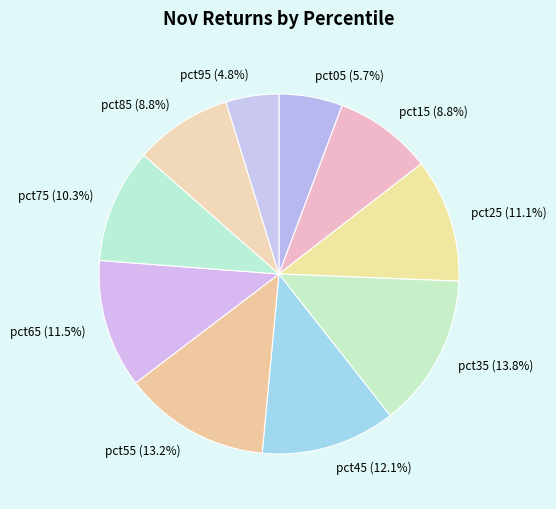

The pct85 slice represents 1% of the pie. True or false?

False